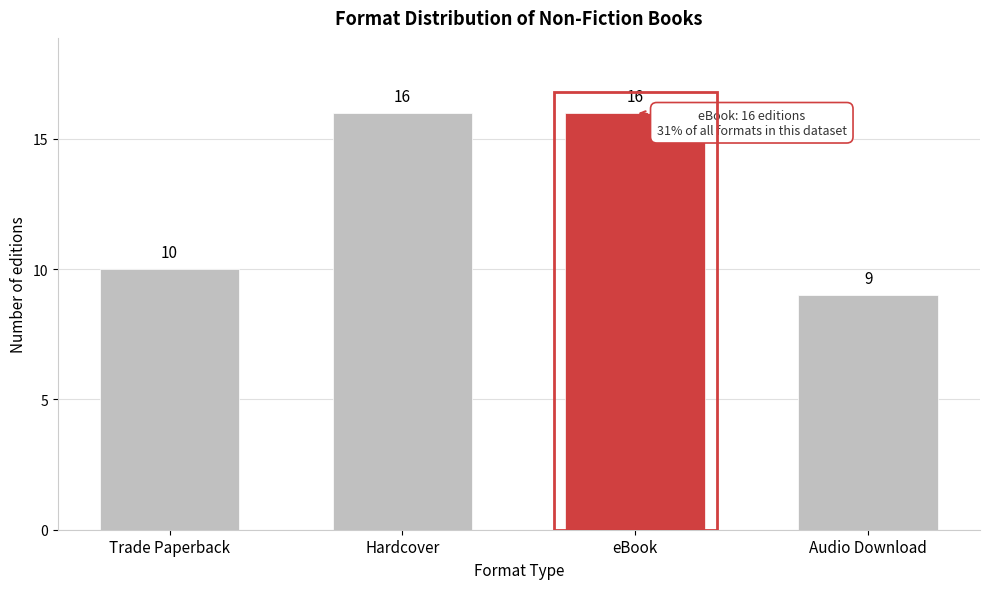

Reading left to right, what are all the values shown in this chart?

10	16	16	9